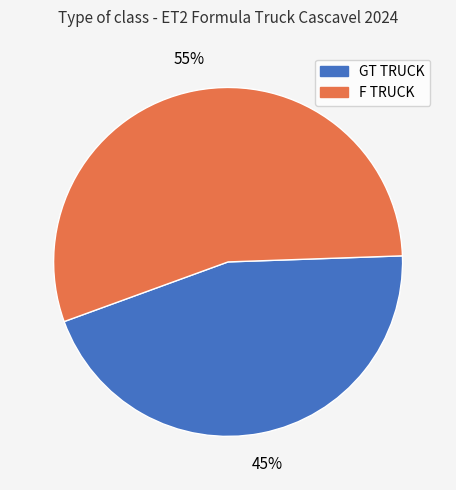

Do F TRUCK and GT TRUCK together represent more than half of the pie?

Yes